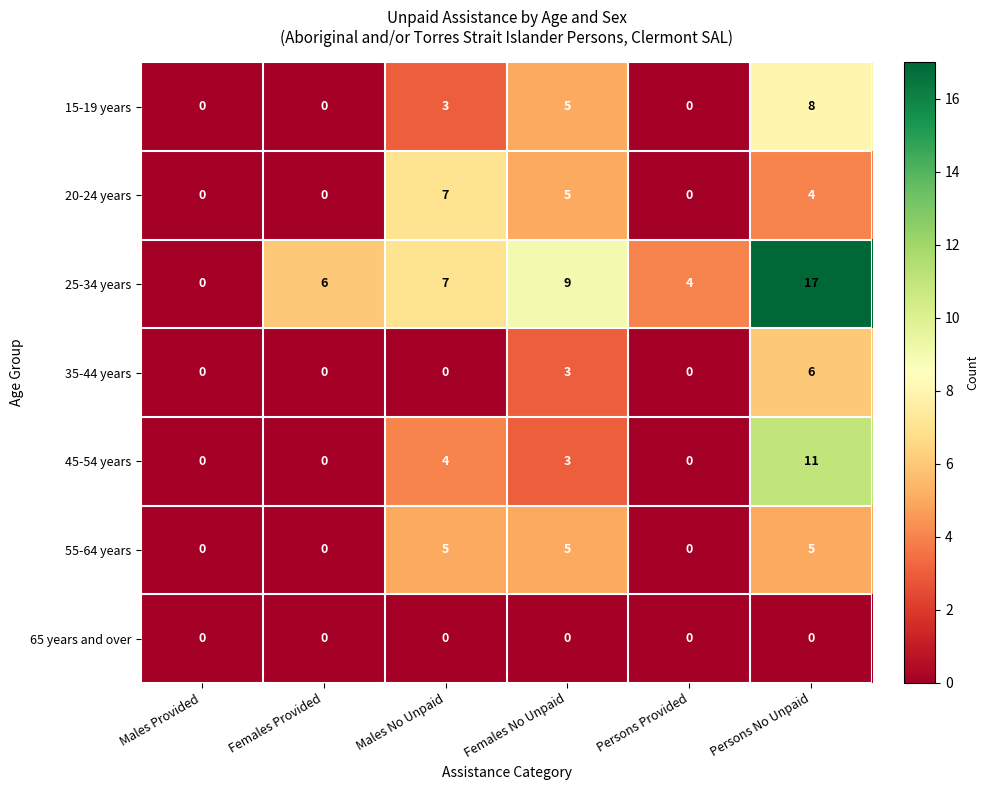

Where does the 45-54 years series first go above 3?

Males No Unpaid